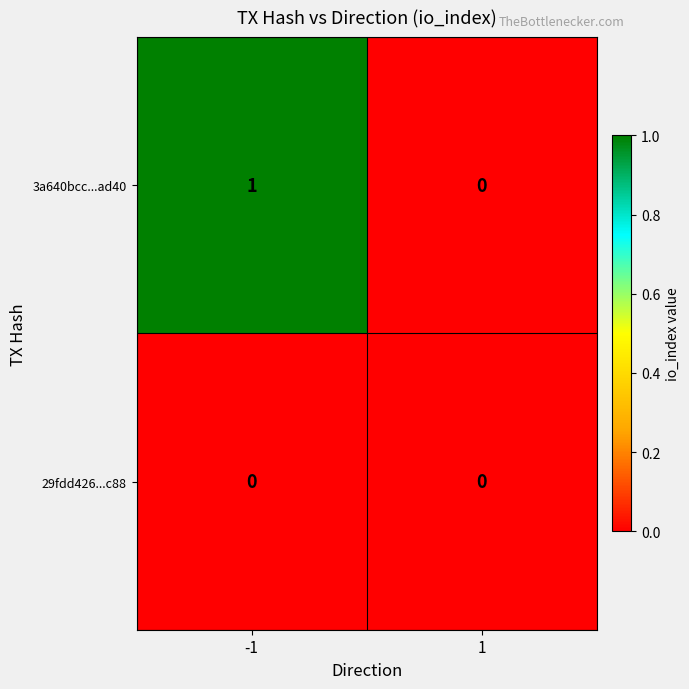

How many categories are shown in the chart?

2